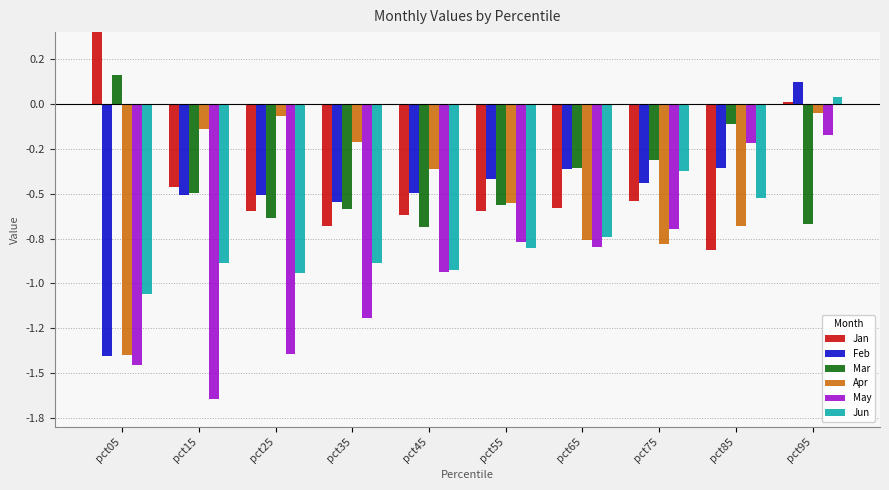

Reading left to right, transcribe all the data shown in this chart.

Jan: pct05=1.1	pct15=-0.5	pct25=-0.6	pct35=-0.7	pct45=-0.6	pct55=-0.6	pct65=-0.6	pct75=-0.5	pct85=-0.8	pct95=0.0
Feb: pct05=-1.4	pct15=-0.5	pct25=-0.5	pct35=-0.5	pct45=-0.5	pct55=-0.4	pct65=-0.4	pct75=-0.4	pct85=-0.4	pct95=0.1
Mar: pct05=0.2	pct15=-0.5	pct25=-0.6	pct35=-0.6	pct45=-0.7	pct55=-0.6	pct65=-0.4	pct75=-0.3	pct85=-0.1	pct95=-0.7
Apr: pct05=-1.4	pct15=-0.1	pct25=-0.1	pct35=-0.2	pct45=-0.4	pct55=-0.6	pct65=-0.8	pct75=-0.8	pct85=-0.7	pct95=-0.1
May: pct05=-1.5	pct15=-1.6	pct25=-1.4	pct35=-1.2	pct45=-0.9	pct55=-0.8	pct65=-0.8	pct75=-0.7	pct85=-0.2	pct95=-0.2
Jun: pct05=-1.1	pct15=-0.9	pct25=-0.9	pct35=-0.9	pct45=-0.9	pct55=-0.8	pct65=-0.7	pct75=-0.4	pct85=-0.5	pct95=0.0